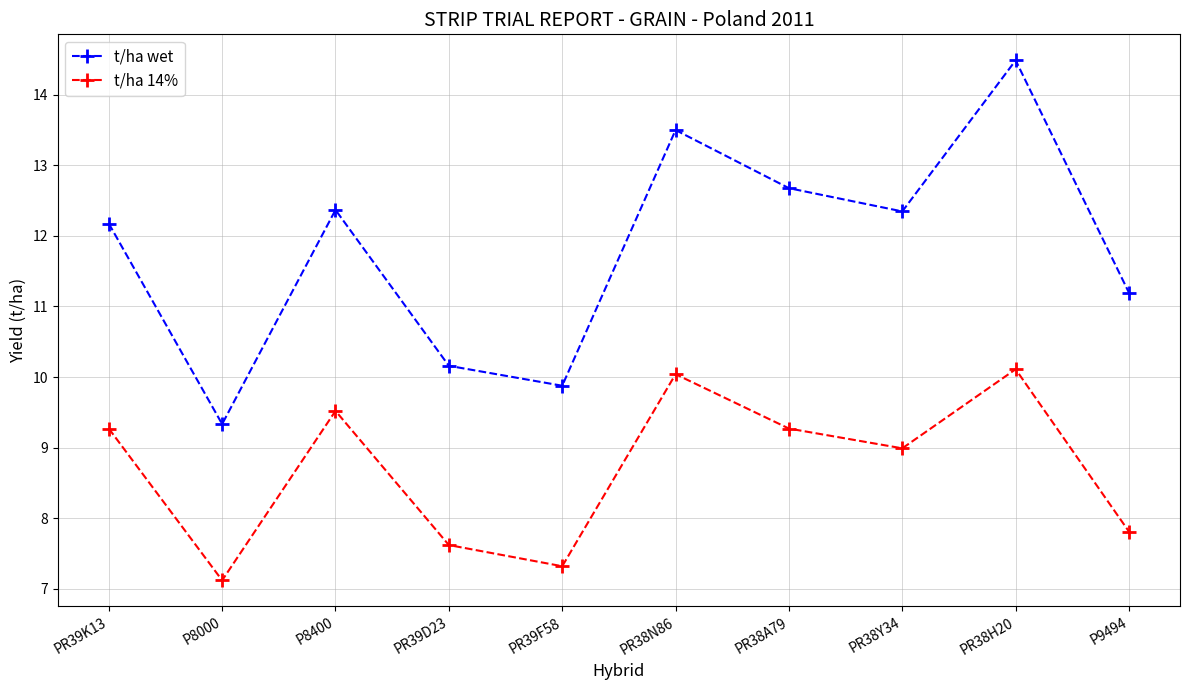

At PR38A79, list the series in order from smallest to largest.

t/ha 14%, t/ha wet